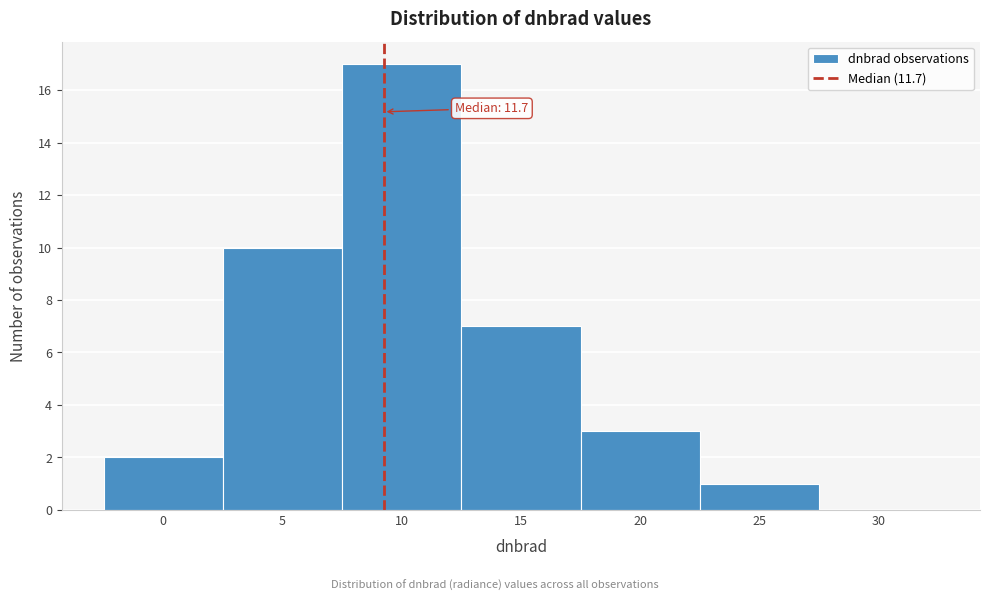

Reading left to right, list all the values displayed in this chart.

0=2	5=10	10=17	15=7	20=3	25=1	30=0